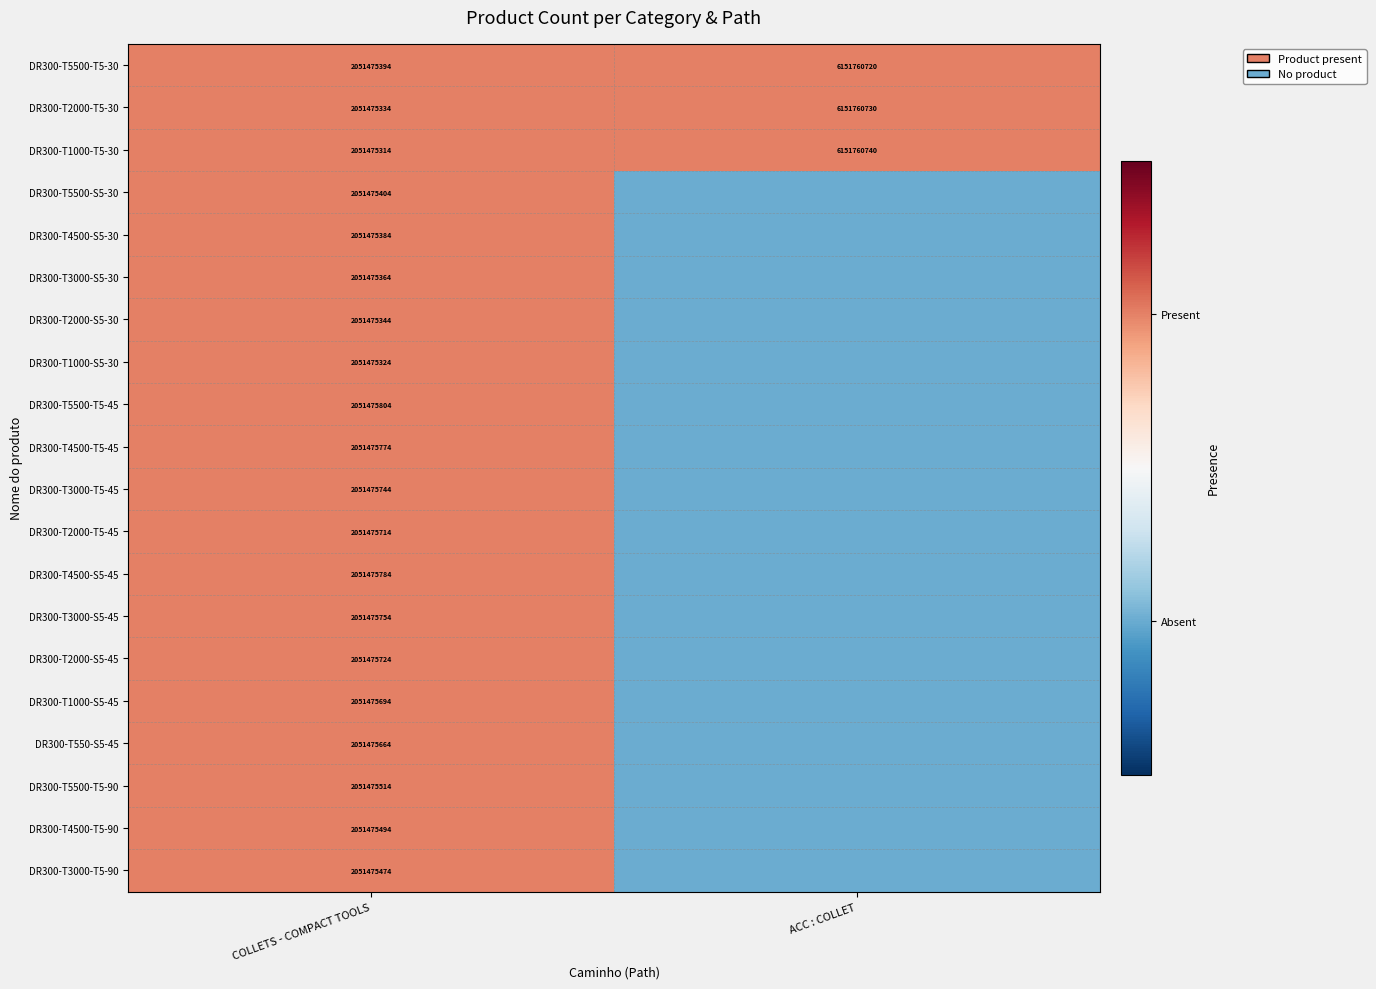

True or false: DR300-T4500-S5-30 has a value of 2051475384 at COLLETS - COMPACT TOOLS.

True